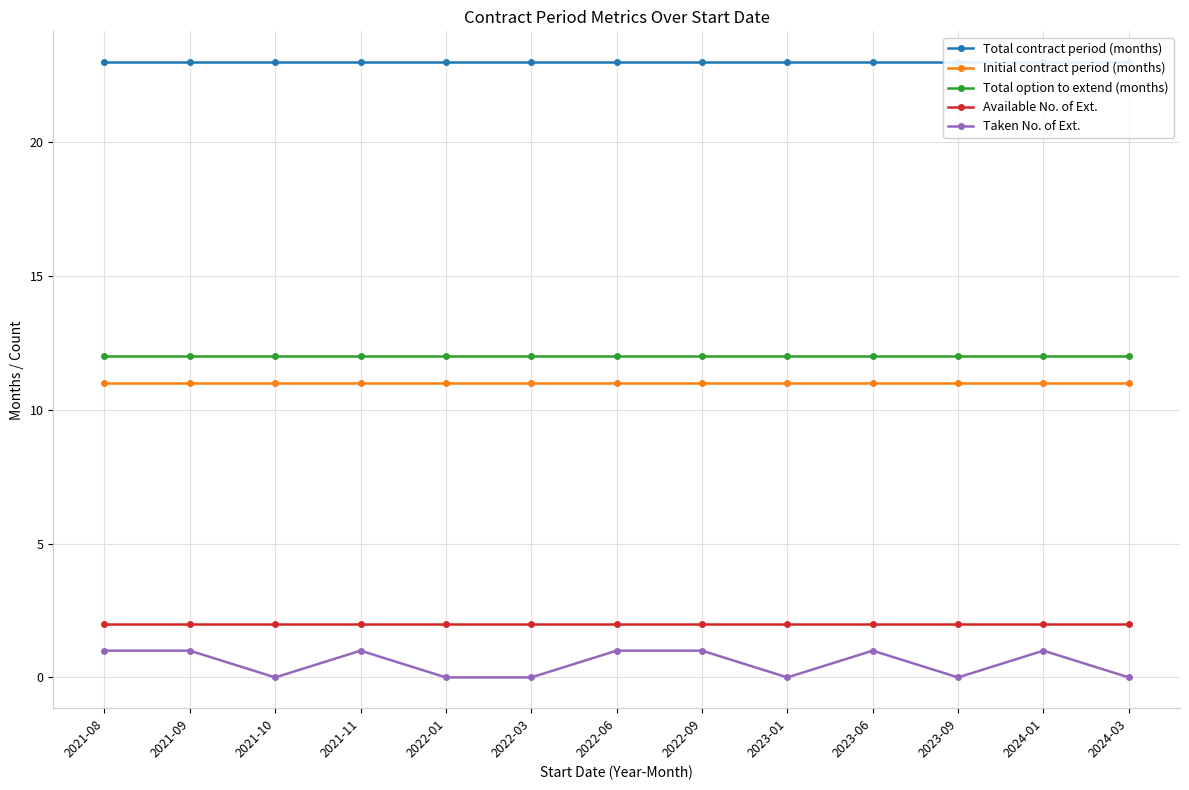

Which series has the largest total across all categories?

Total contract period (months)